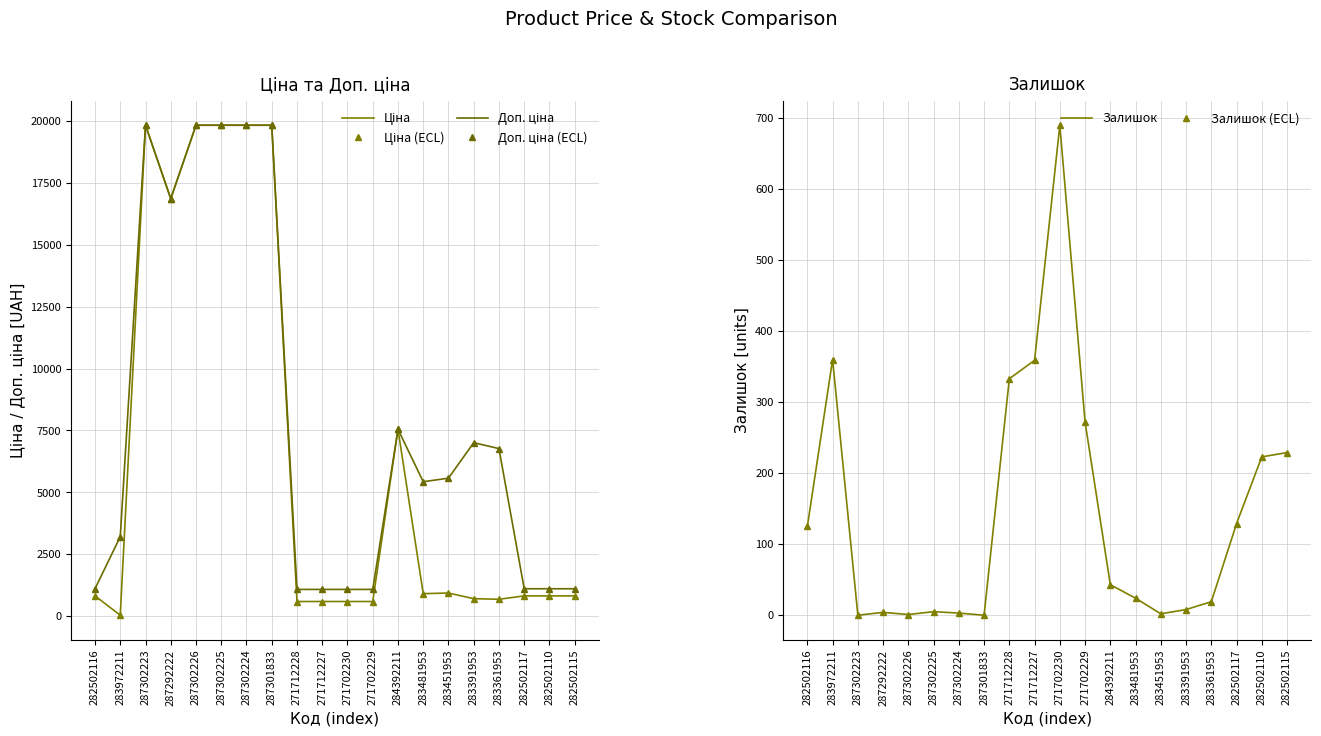

What is the label of the 12th point from the right?

271712228